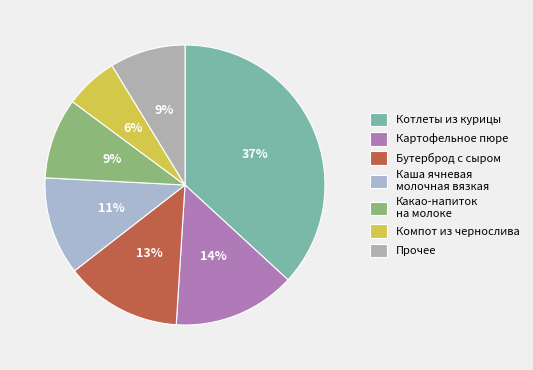

How many slices are in this pie chart?

7